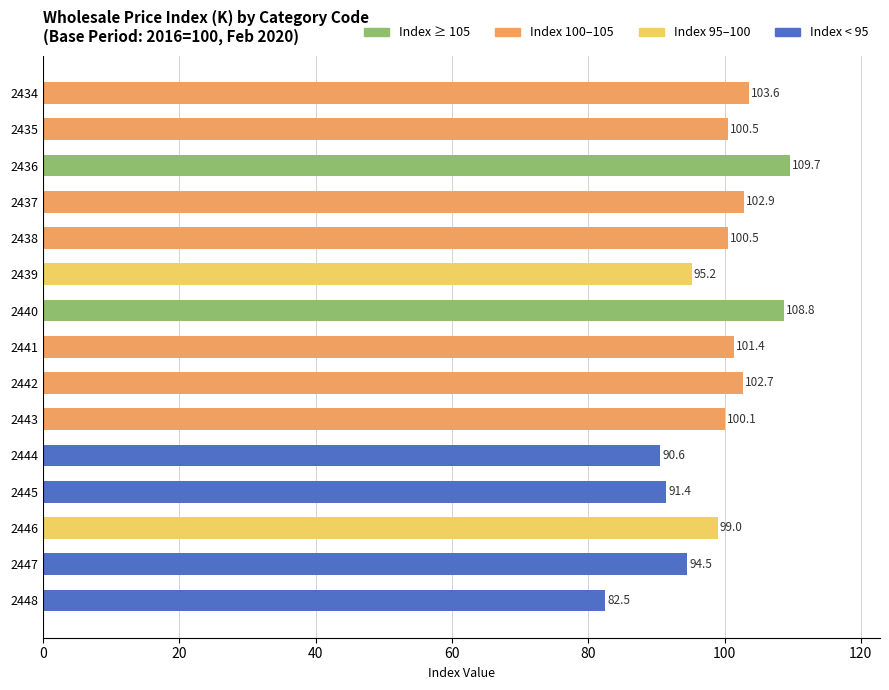

What is the difference between the maximum and minimum values?

27.2